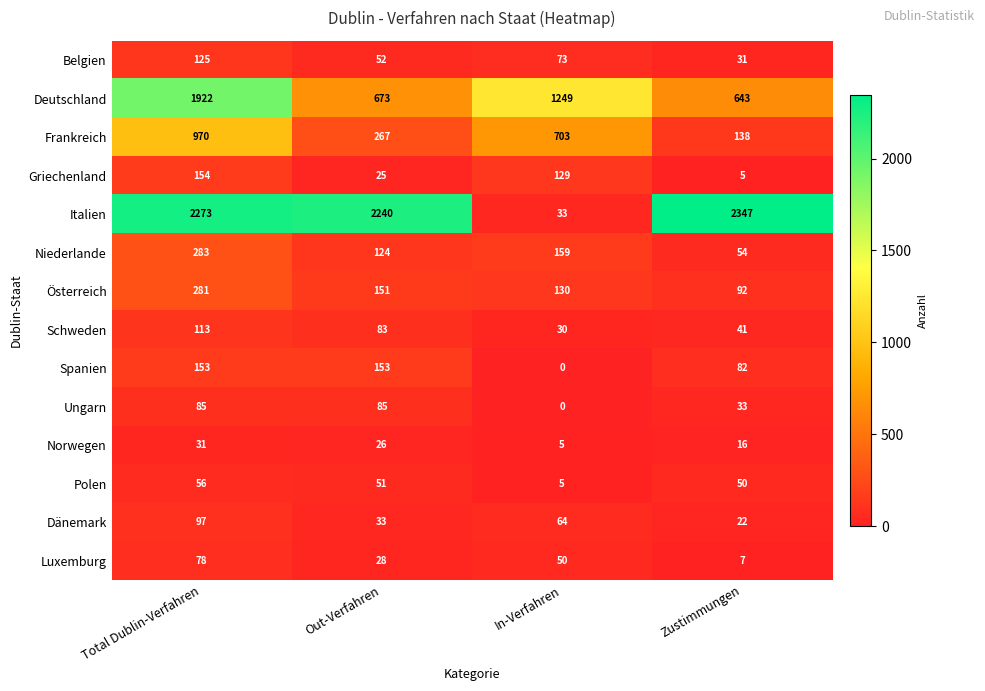

Which category has the lowest value in the Norwegen series?

In-Verfahren